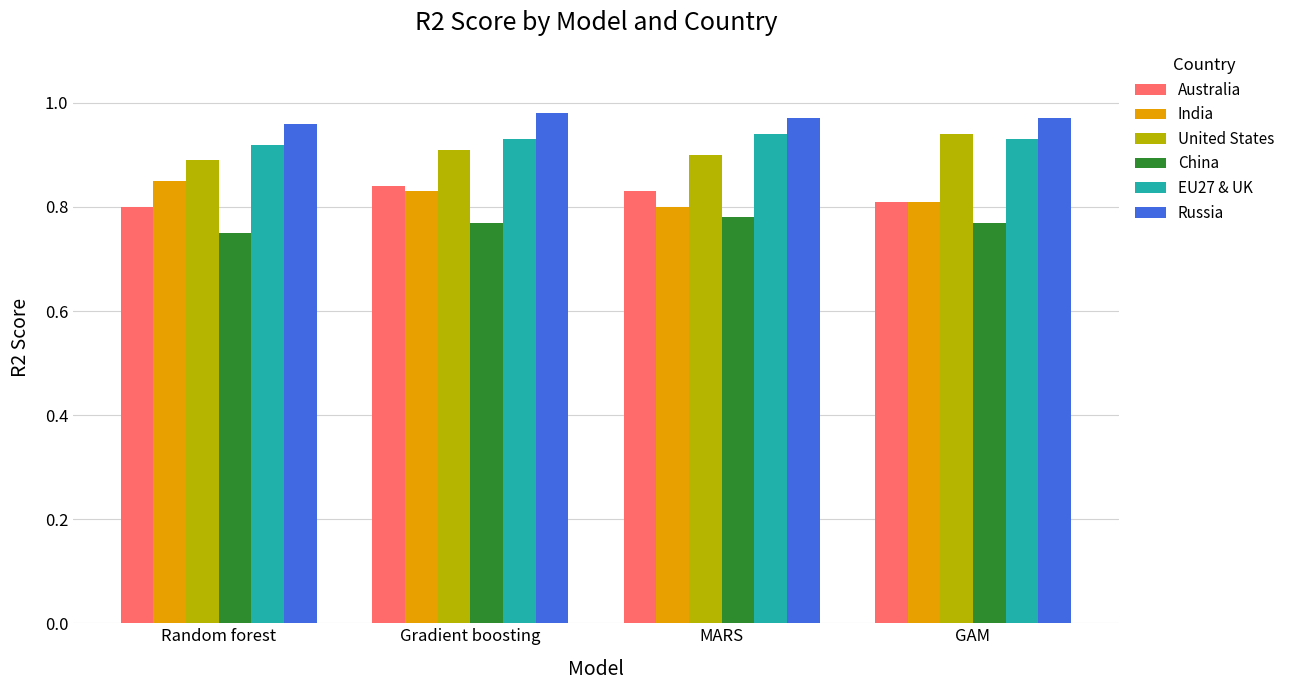

What is the total value across all series at Gradient boosting?

5.3